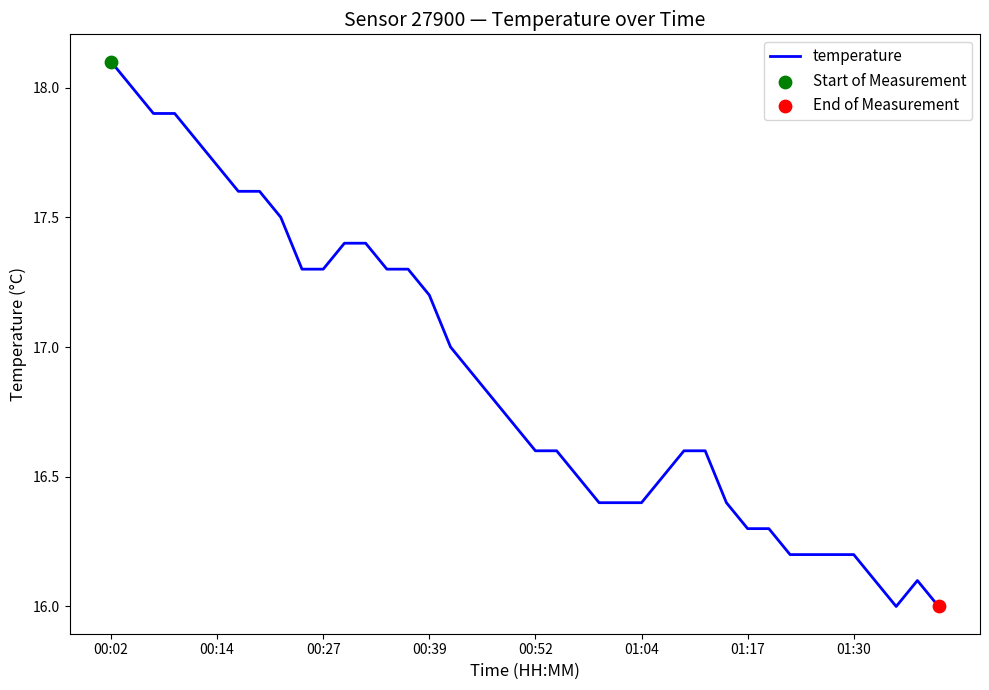

What is the difference between the maximum and minimum values?

2.1